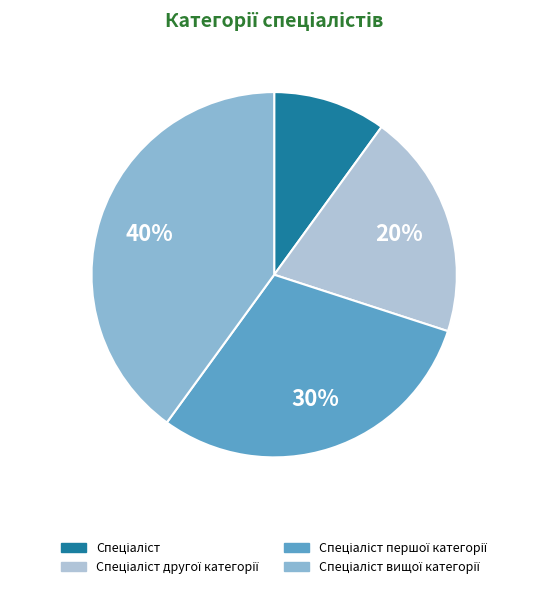

Is there a majority slice in this chart?

No